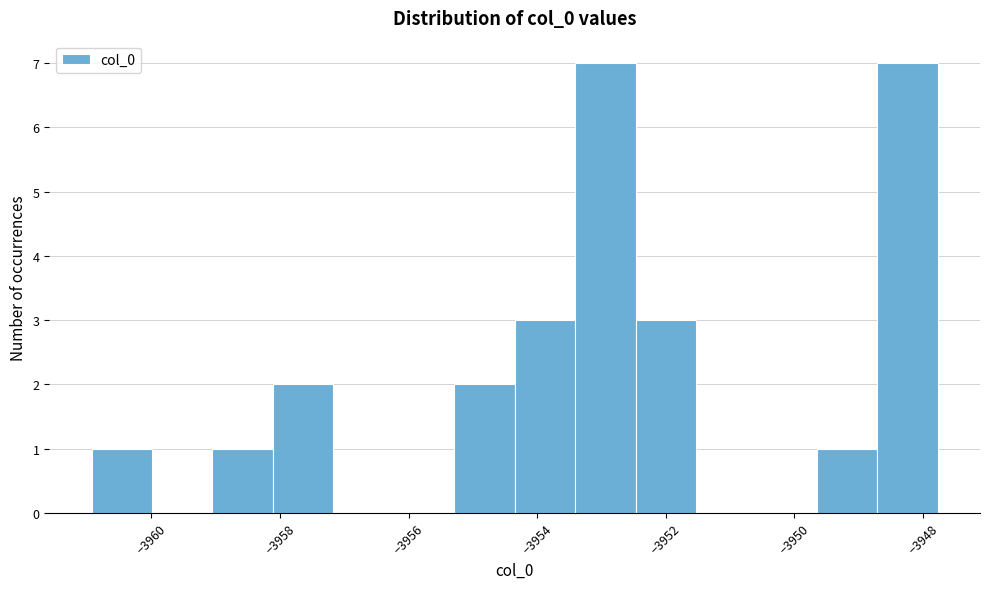

Reading left to right, transcribe this chart: for each bar, give the range it covers on the x-axis and its height. Neither the bar edges nor the heights are printed on the chart, so give them approximately, as read against the axes.

-3961.0 to -3960.0: 1
-3960.0 to -3959.0: 0
-3959.0 to -3958.2: 1
-3958.2 to -3957.2: 2
-3957.2 to -3956.2: 0
-3956.2 to -3955.2: 0
-3955.2 to -3954.4: 2
-3954.4 to -3953.4: 3
-3953.4 to -3952.4: 7
-3952.4 to -3951.6: 3
-3951.6 to -3950.6: 0
-3950.6 to -3949.6: 0
-3949.6 to -3948.8: 1
-3948.8 to -3947.8: 7